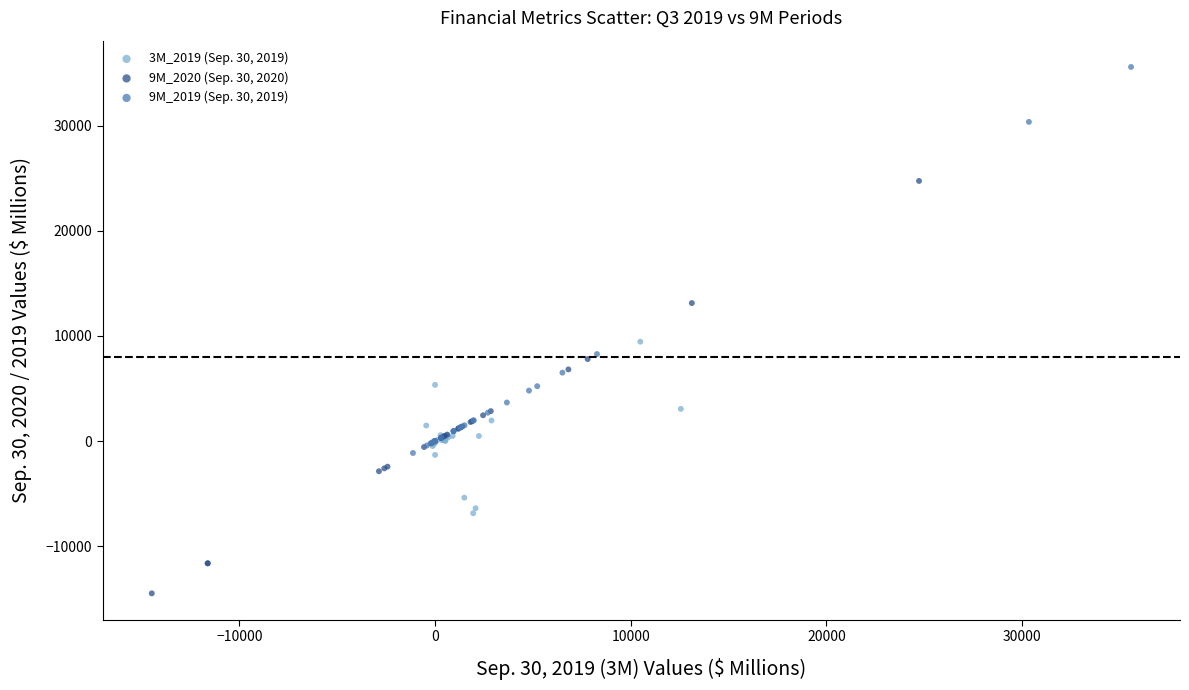

Which series contains the lowest Y value?

9M_2020 (Sep. 30, 2020)